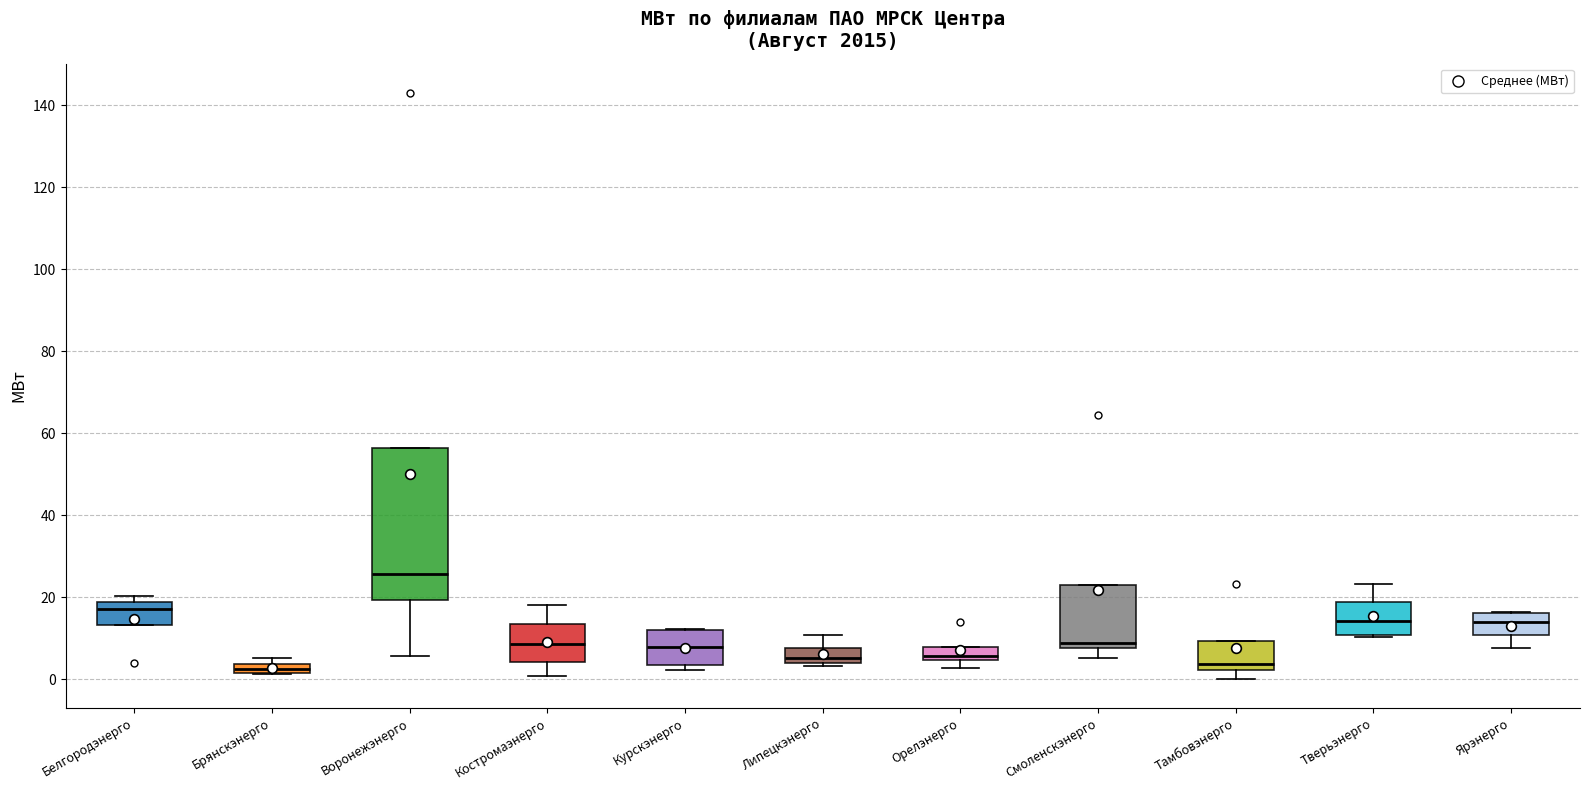

Which box has the highest median line?

Воронежэнерго